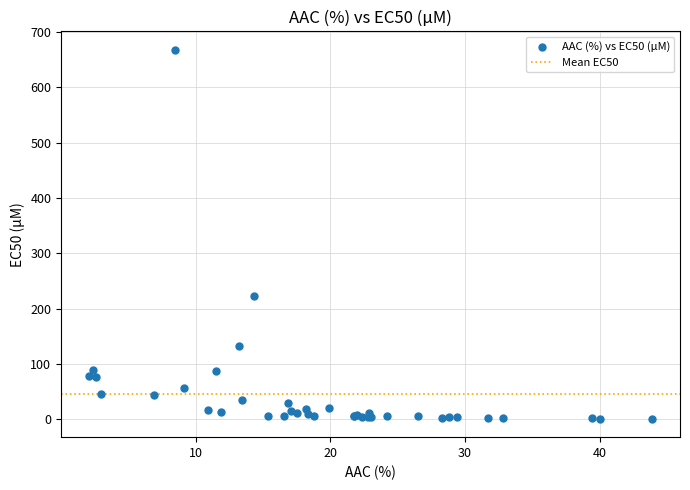

What Y value in the scatter plot is closest to 334?

223.0